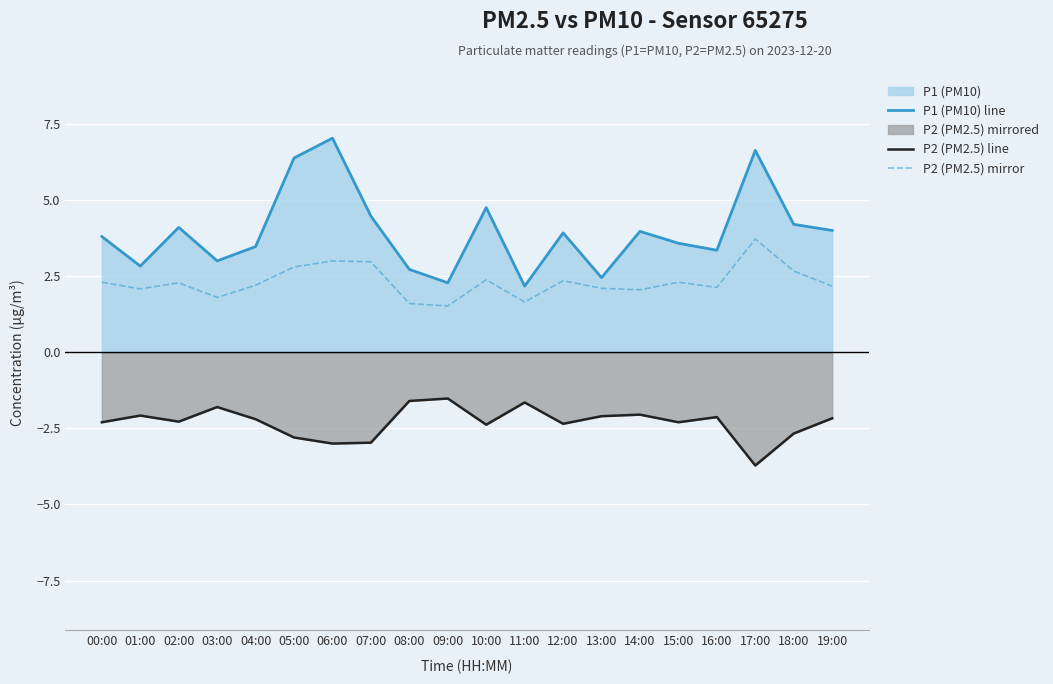

How many lines are shown in the chart?

3